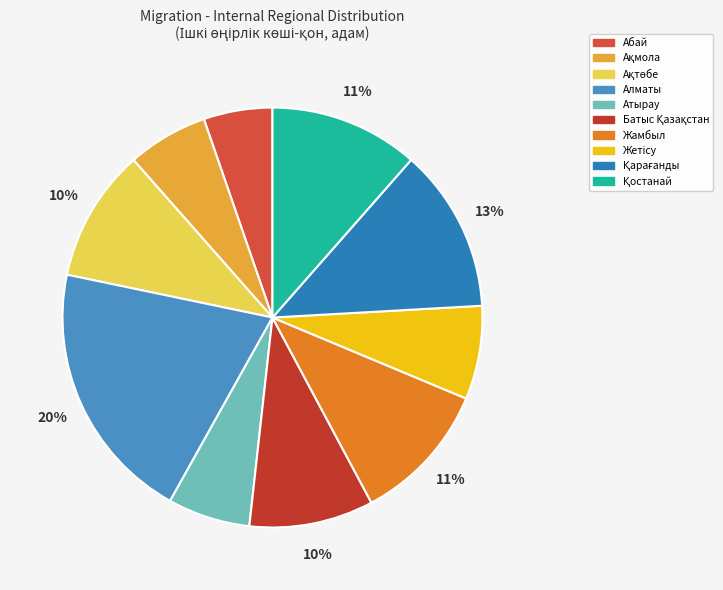

How many slices are in this pie chart?

10